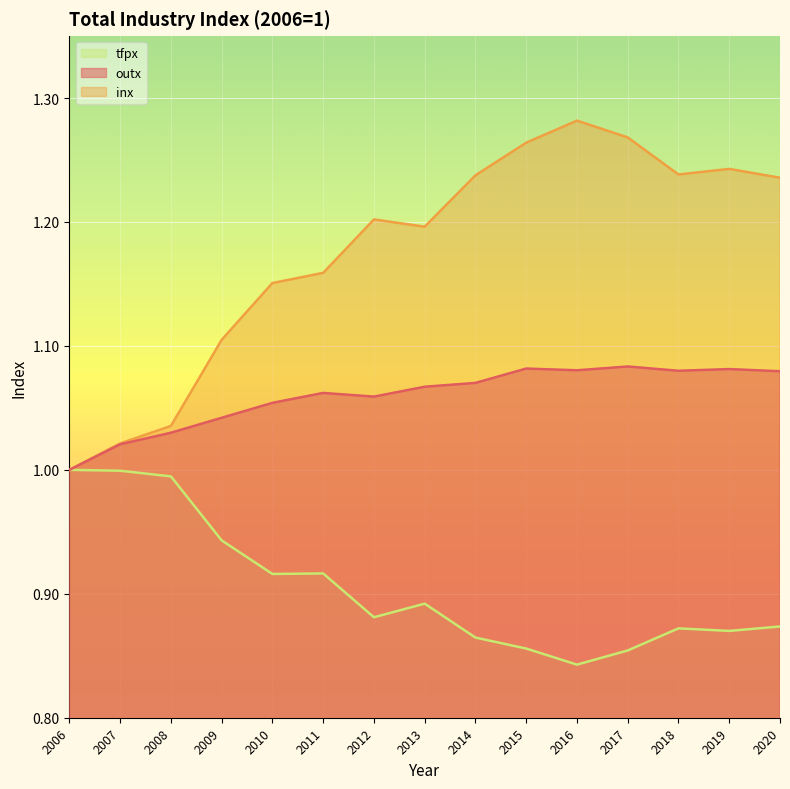

At which category is the sum across all series the highest?

2017